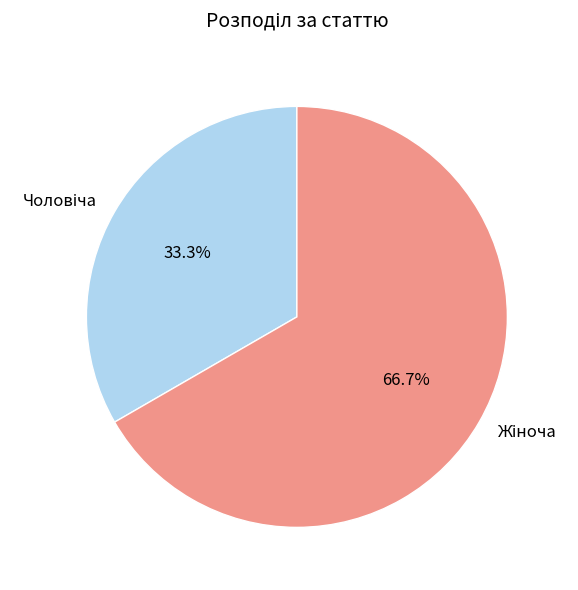

Rank the categories by value from highest to lowest.

Жіноча, Чоловіча